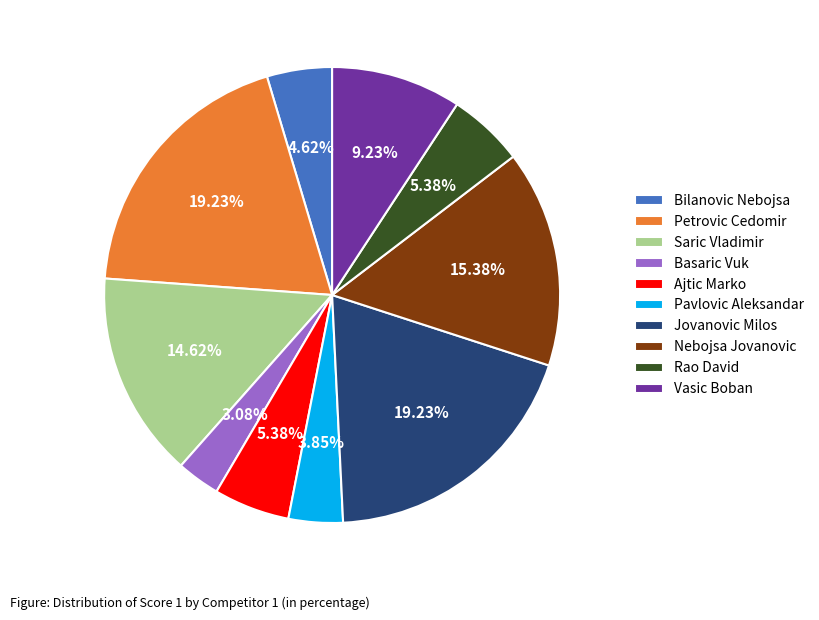

Is it true that Saric Vladimir is 1% of the pie?

False